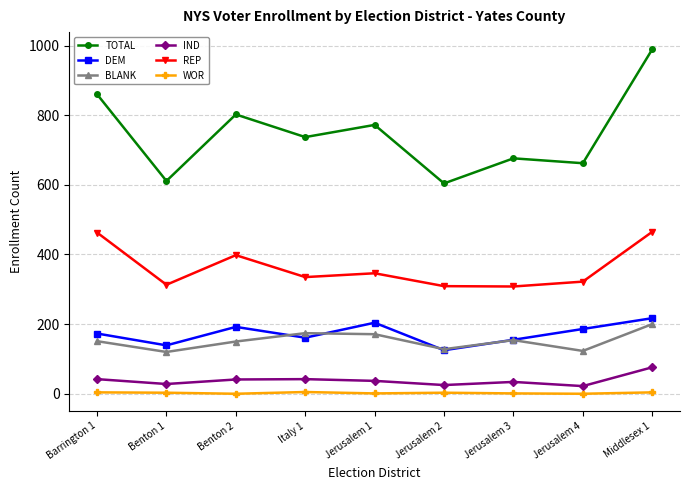

Where is REP nearest to the value 386?

Benton 2